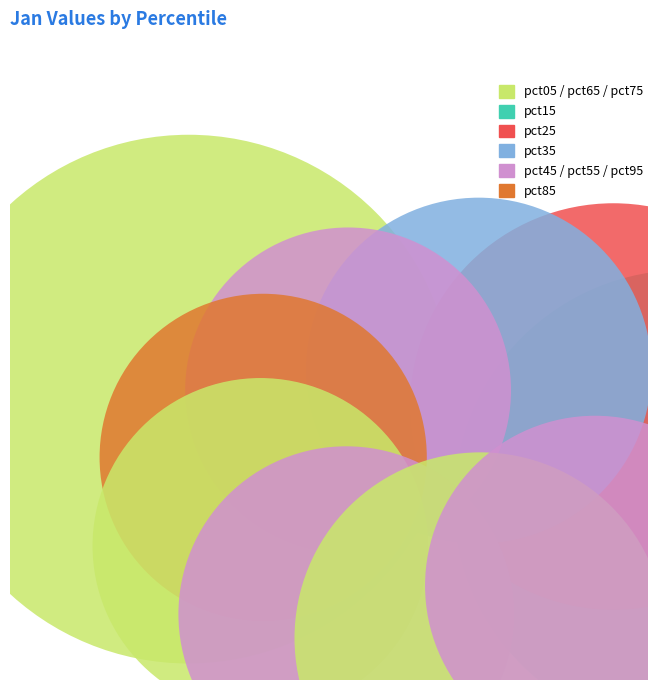

Does pct95 represent more than half of the total?

No